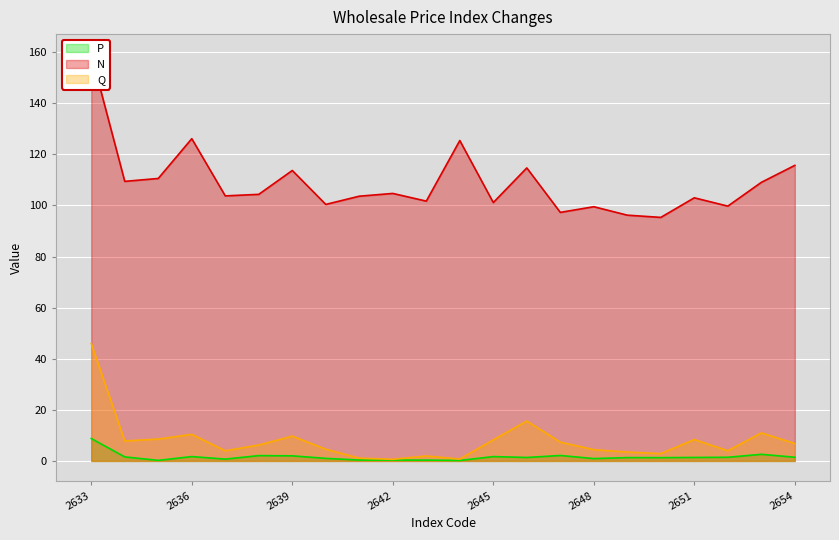

What is the average value of the P series?

1.6